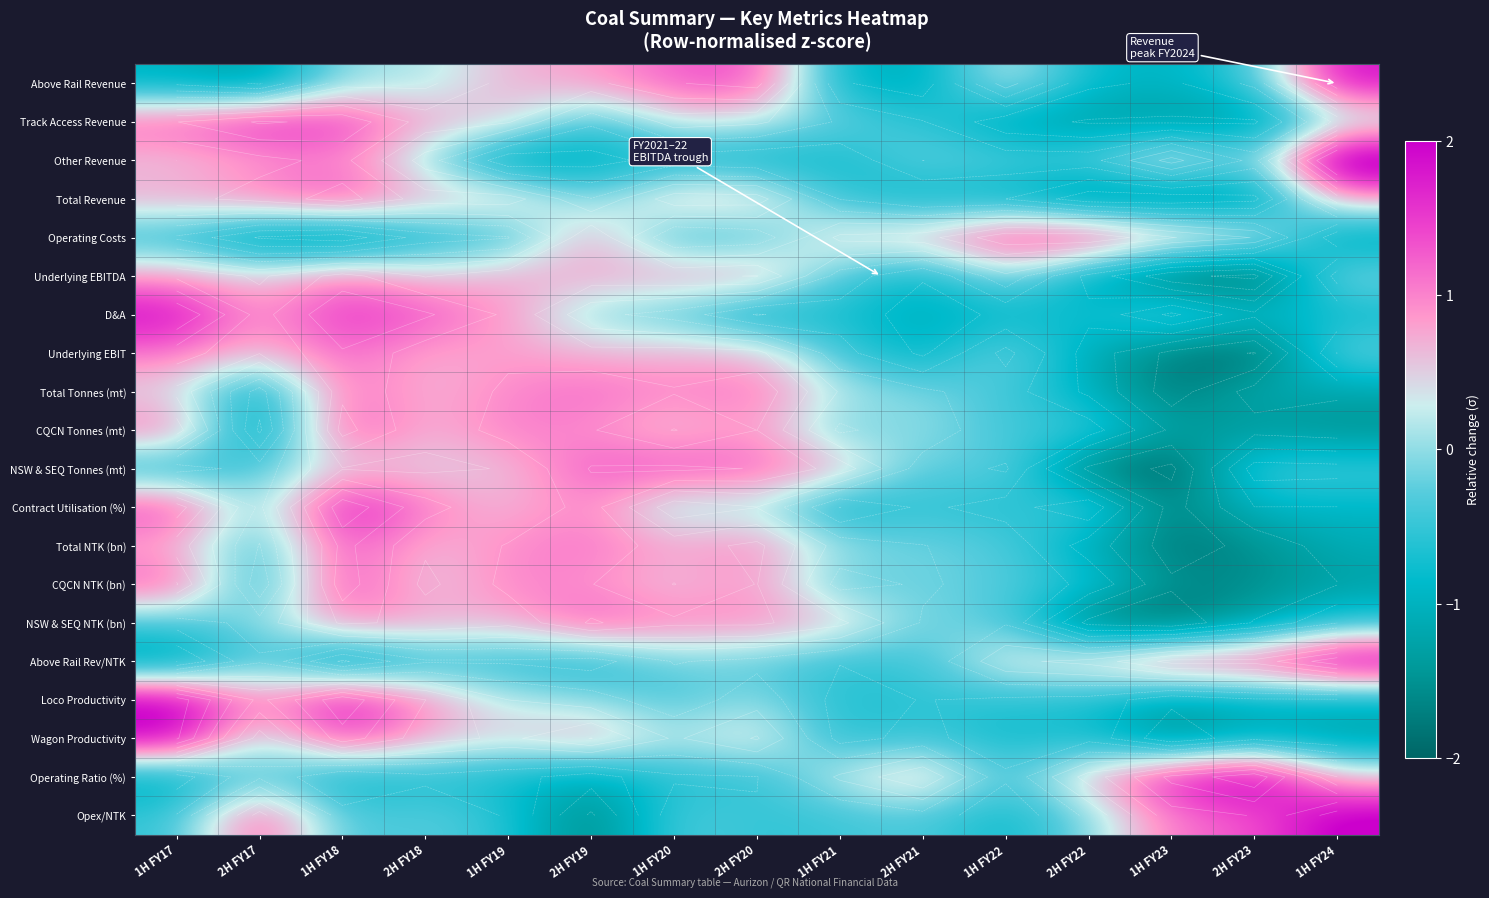

What is the difference between the maximum and minimum values in the Contract Utilisation (%) series?

3.7